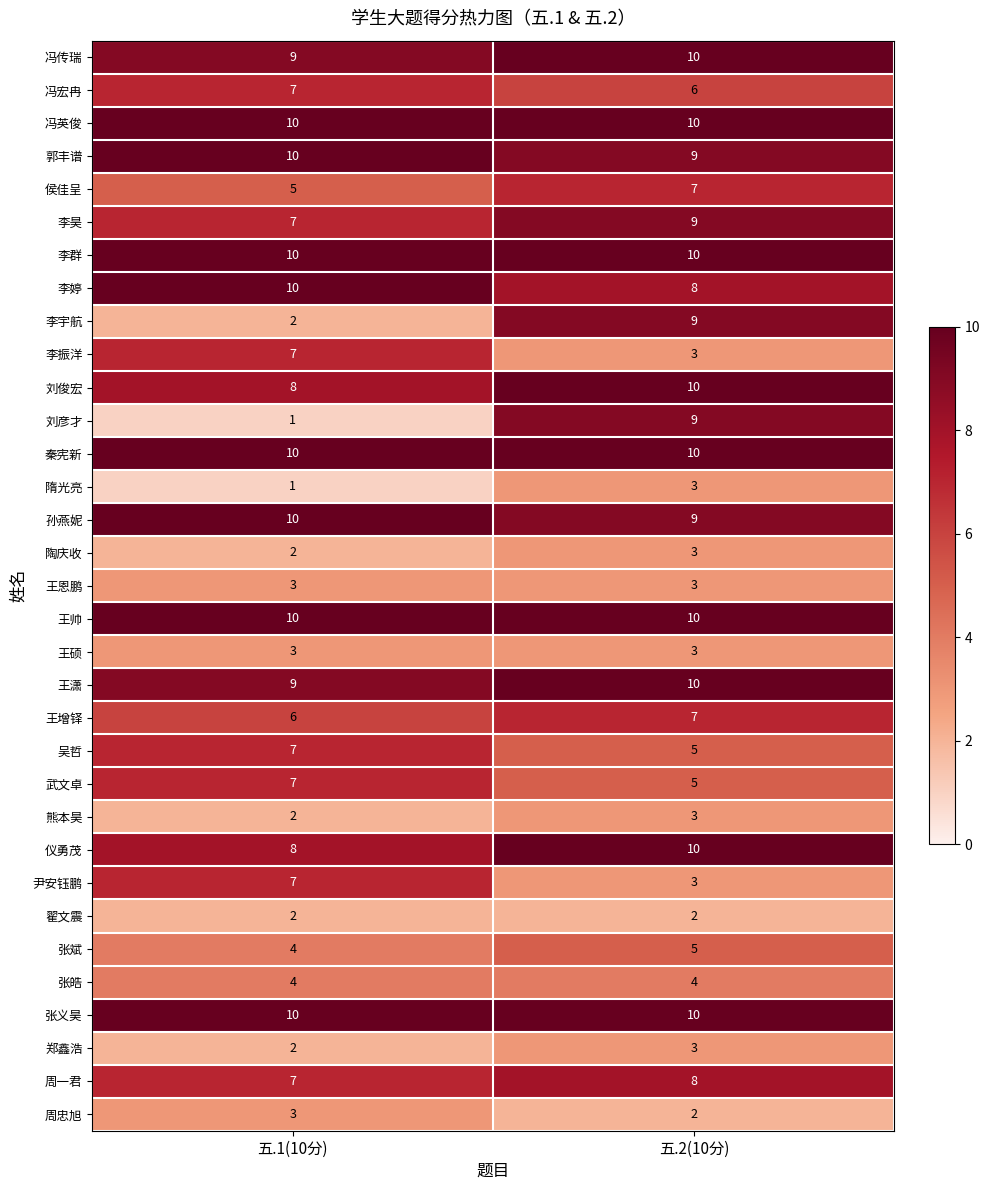

Read the 王硕 value at 五.1(10分).

3